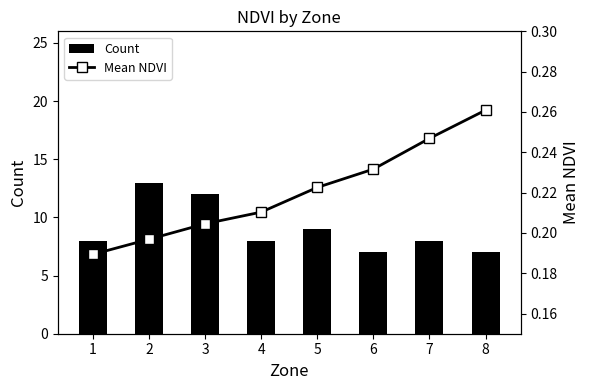

List the labels in order of Mean NDVI value, largest first.

8, 7, 6, 5, 4, 3, 2, 1